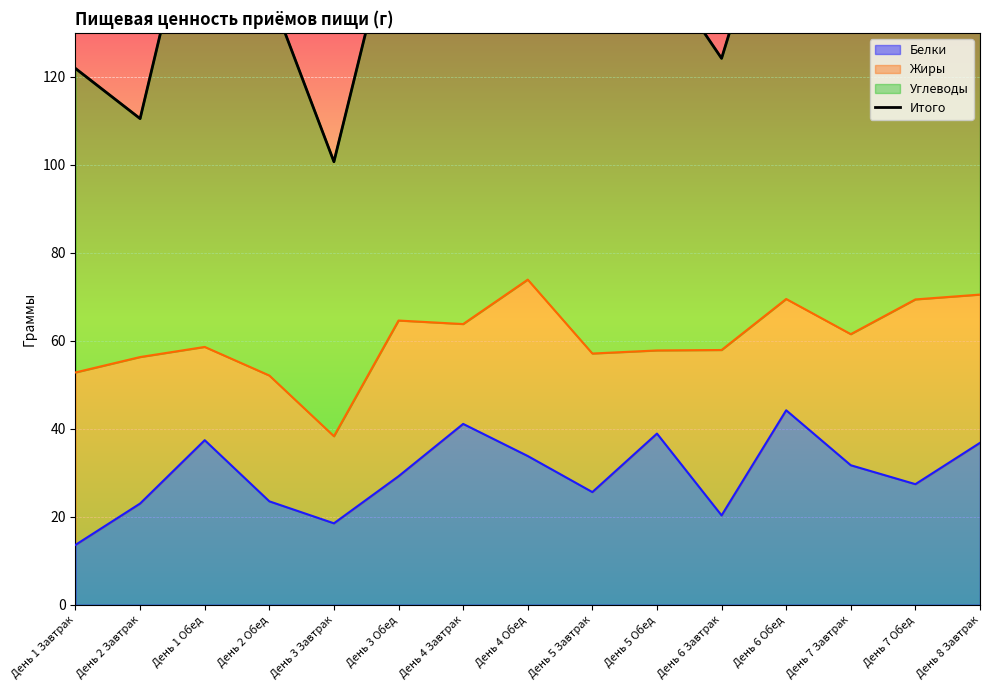

What is the average value?

143.5